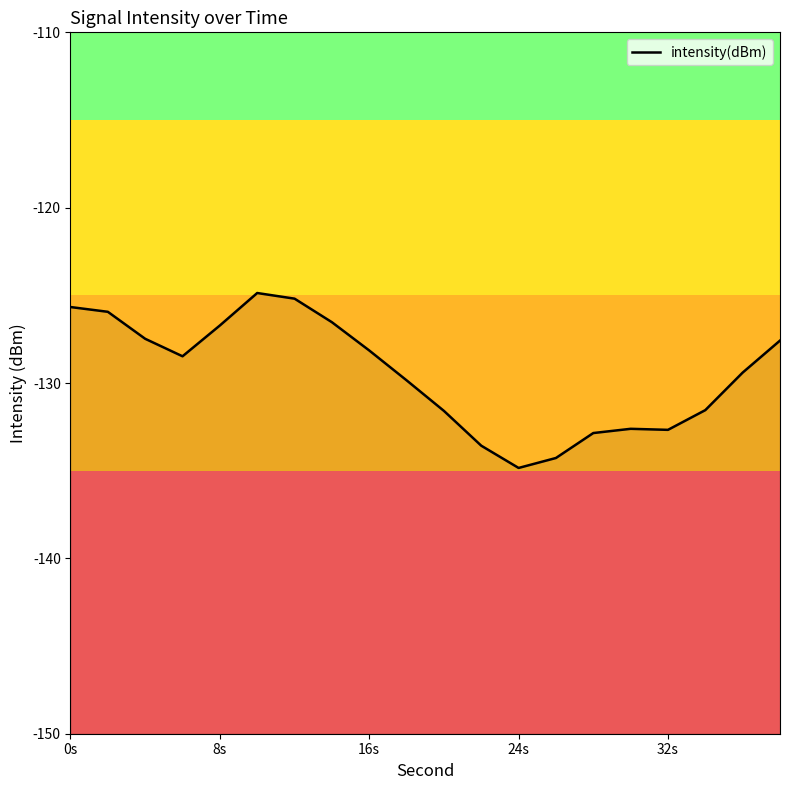

What is the value of the 20th point from the left?

-127.6